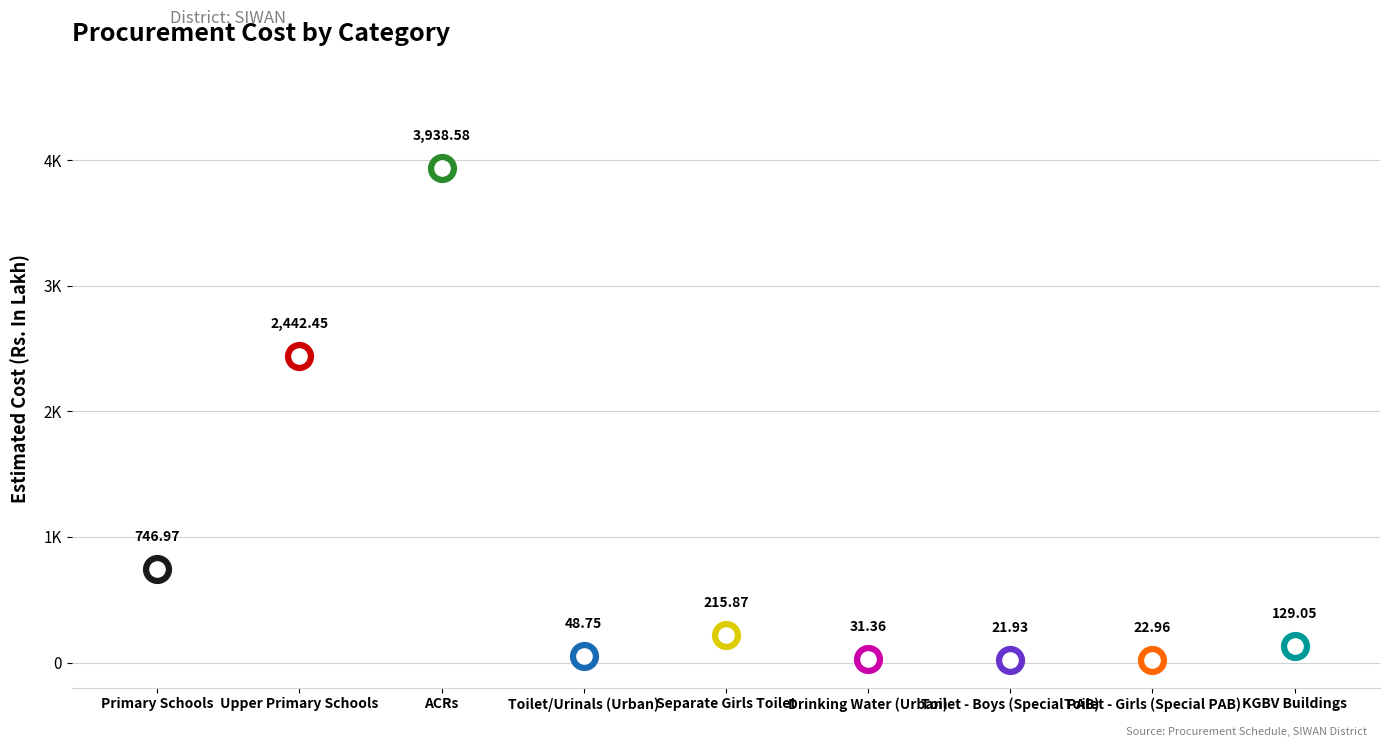

What is the change in value from ACRs to Toilet - Boys (Special PAB)?

-3916.7